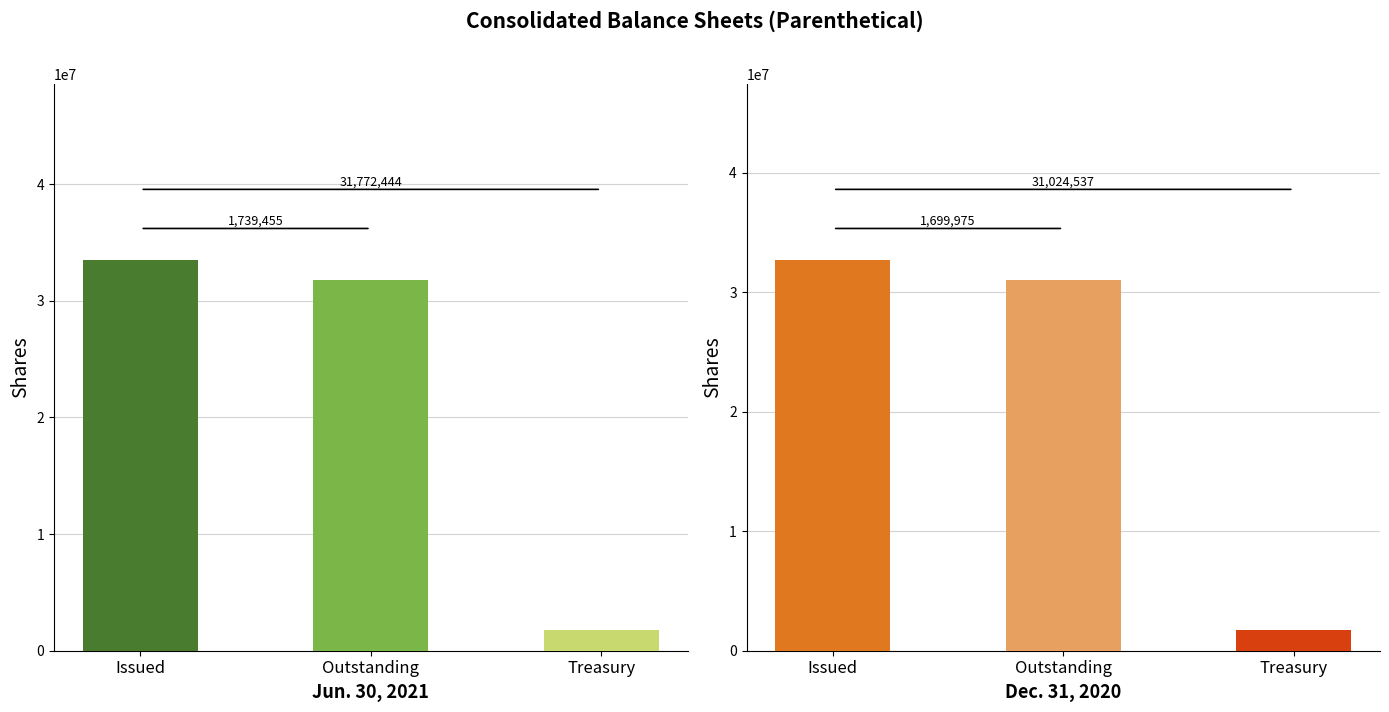

Where is Jun. 30, 2021 nearest to the value 17625677?

Outstanding